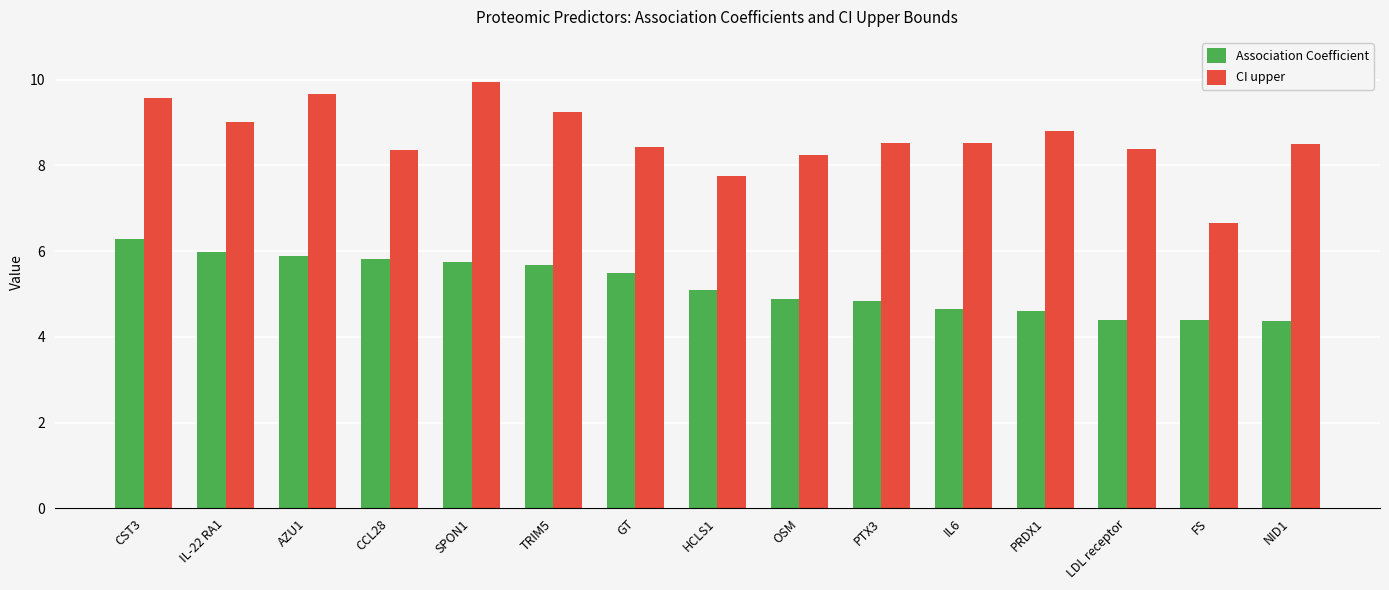

How many distinct data groups are displayed?

2